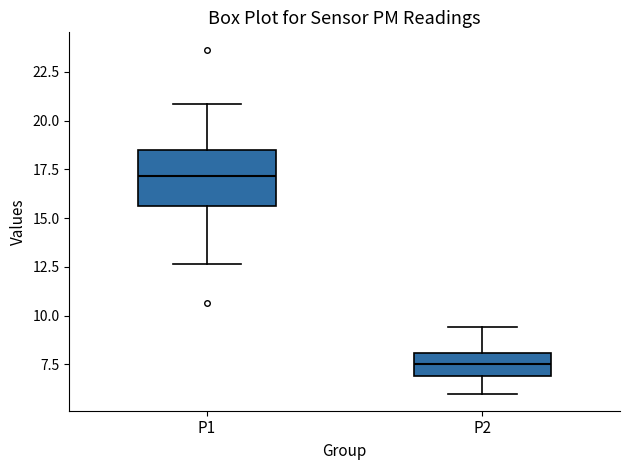

Comparing the boxes themselves (not the whiskers), which one is the tallest?

P1